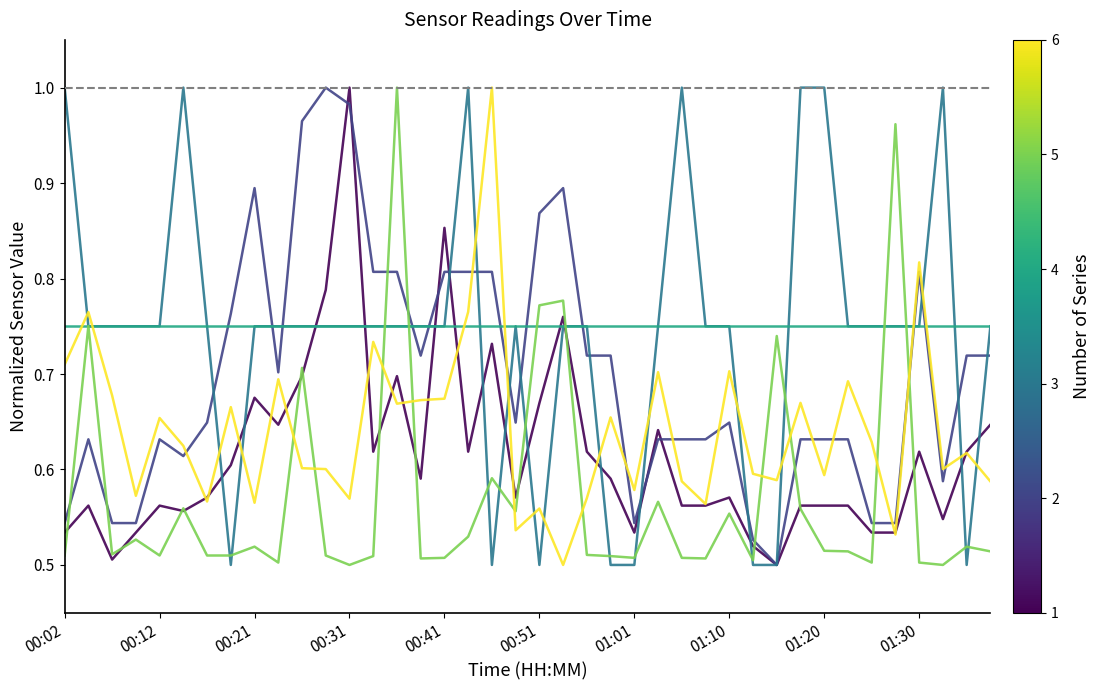

Does the chart have visible grid lines?

No